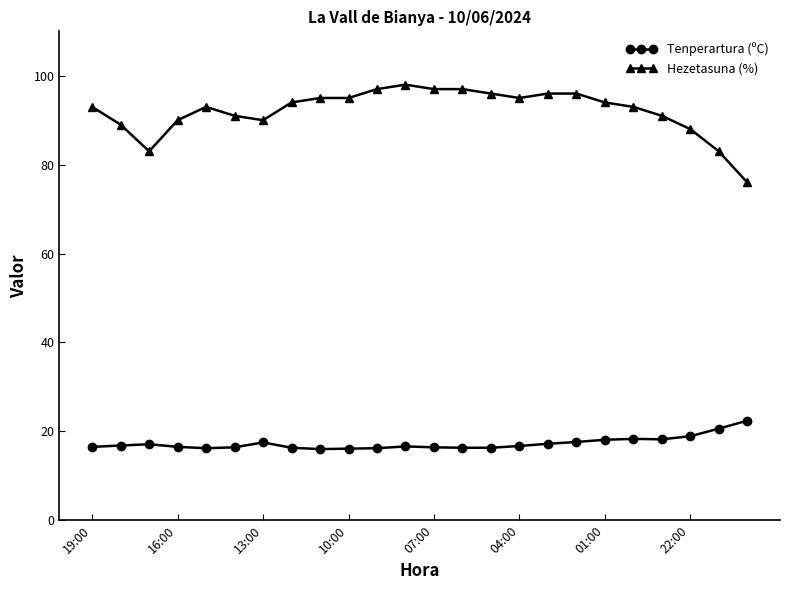

What is the lowest value of the Tenperartura (ºC) series?

16.0